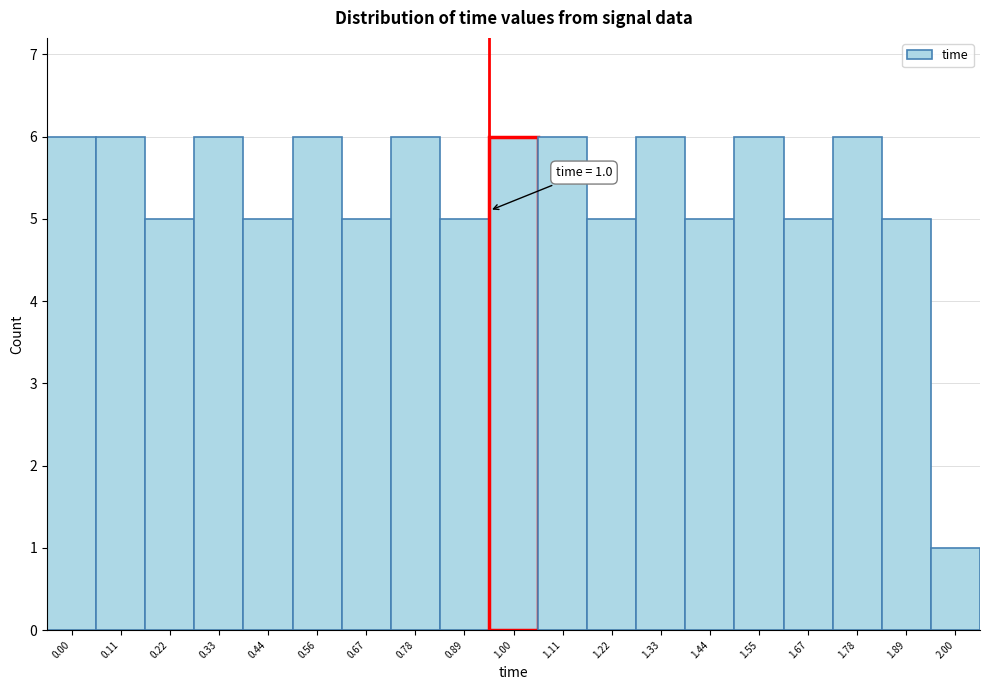

Reading left to right, transcribe all the data shown in this chart.

0.00=6	0.11=6	0.22=5	0.33=6	0.44=5	0.56=6	0.67=5	0.78=6	0.89=5	1.00=6	1.11=6	1.22=5	1.33=6	1.44=5	1.55=6	1.67=5	1.78=6	1.89=5	2.00=1